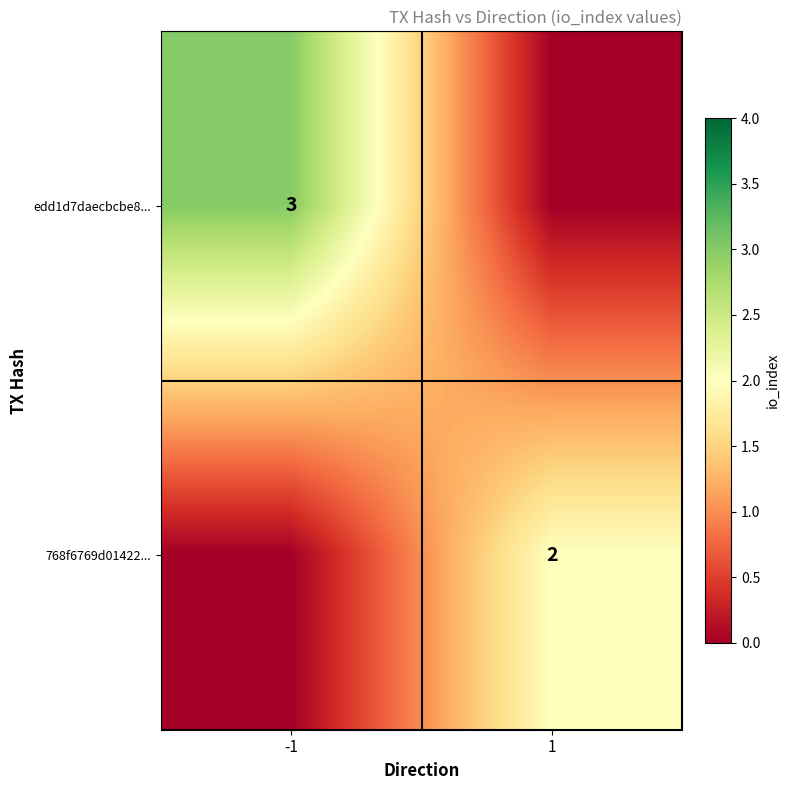

The value of 768f6769d01422... at 1 is 2. True or false?

True